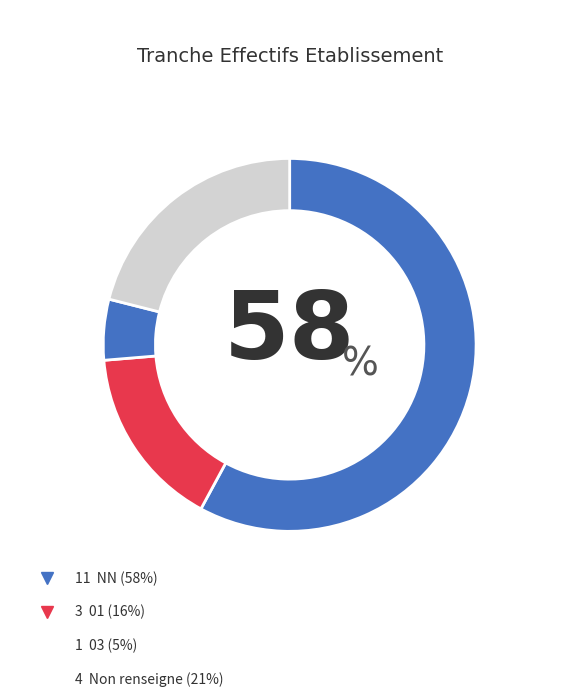

How many slices are in this pie chart?

4